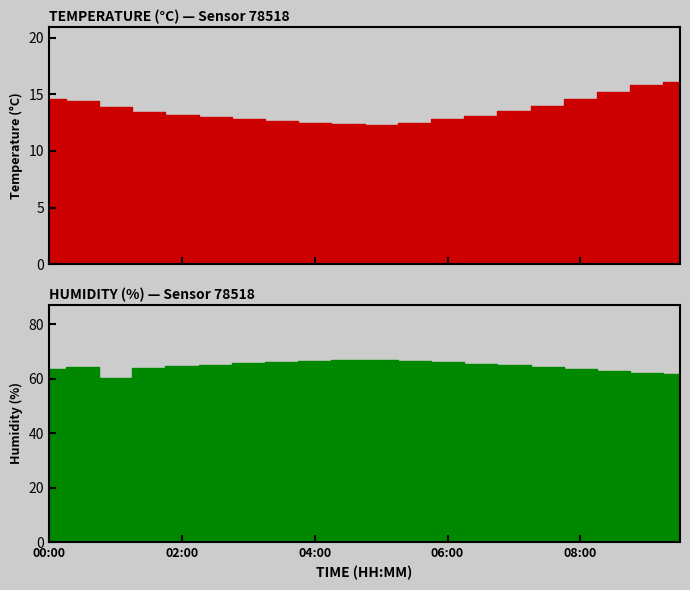

True or false: humidity has more than 2 points higher than both neighbors.

False